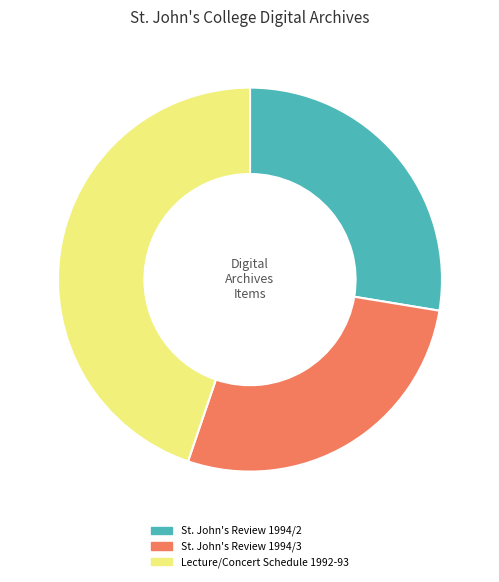

Does any single category account for the majority?

No